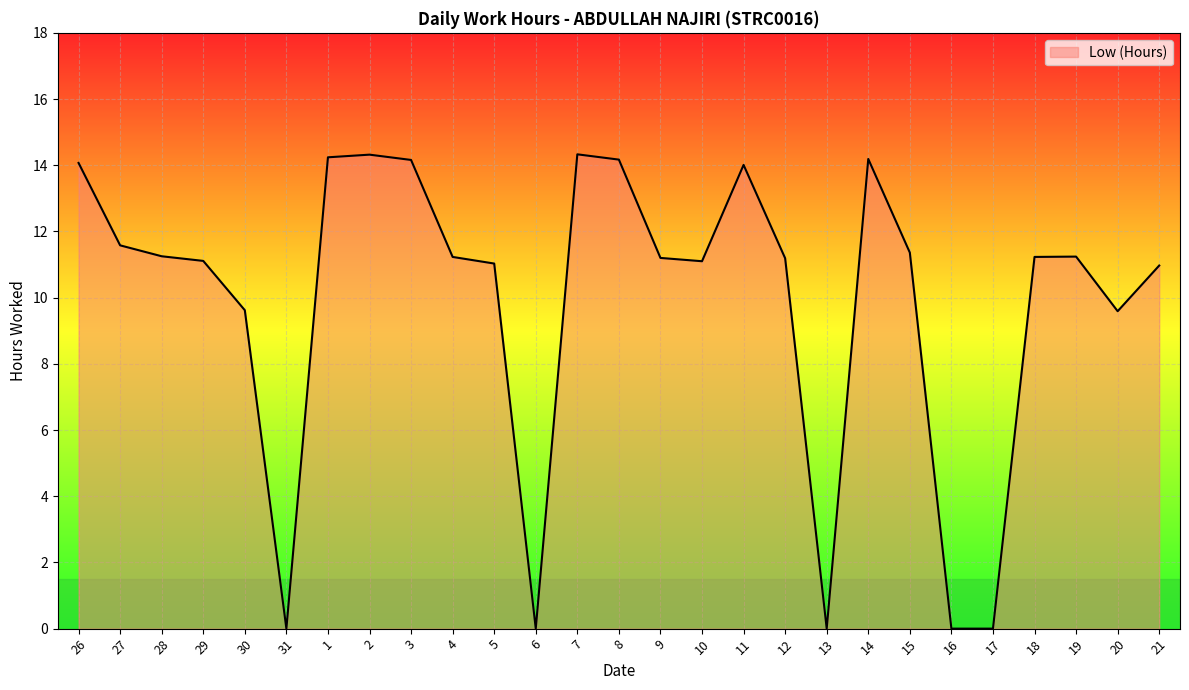

Is it true that the value at 30 is 15.5?

False